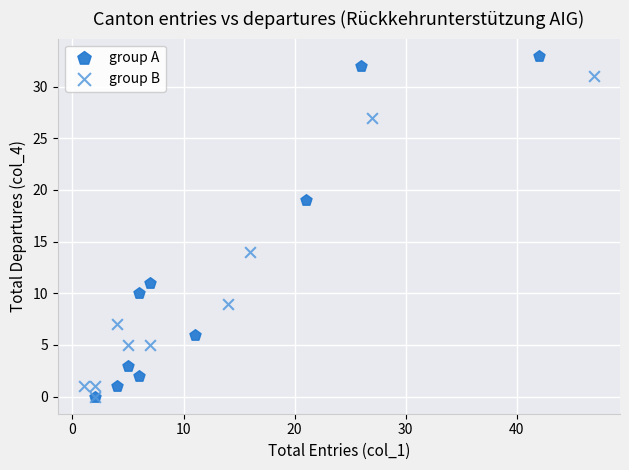

Which series reaches the maximum Y coordinate?

group A